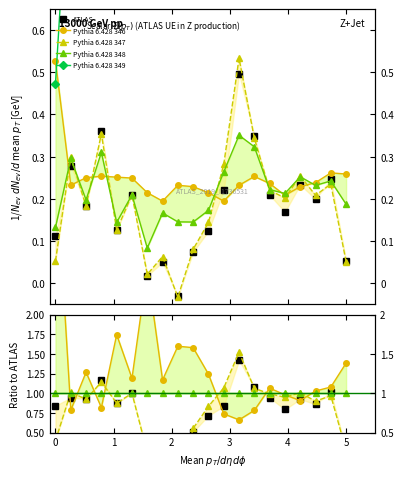

Is it true that Pythia 6.428 348 equals 1.5 at 3?

False